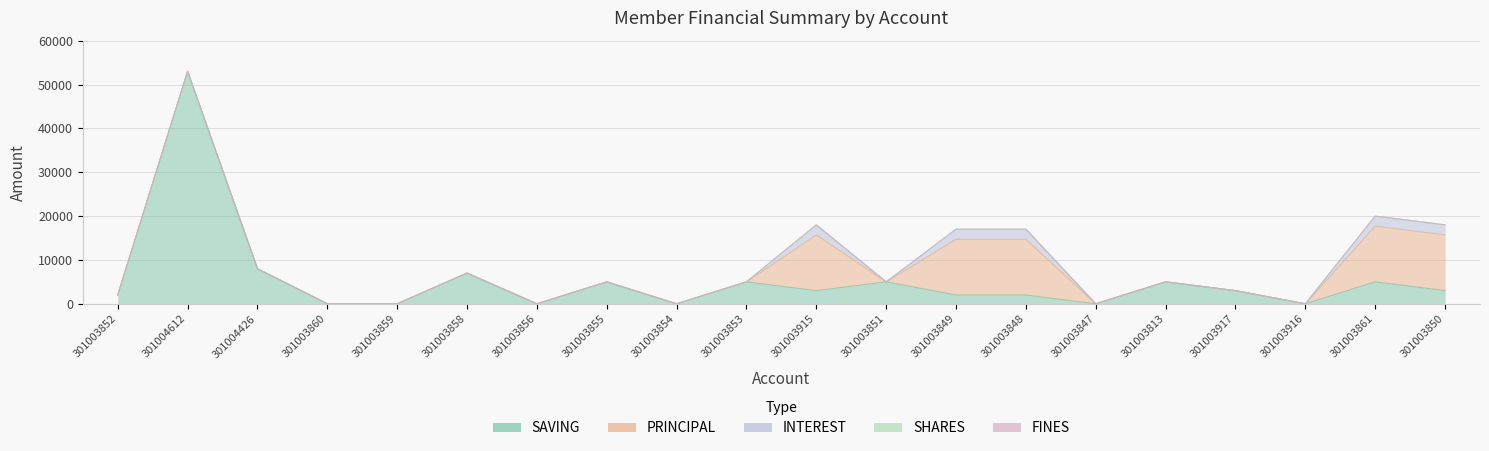

Between 301003856 and 301003916, which series saw the biggest shift?

SAVING